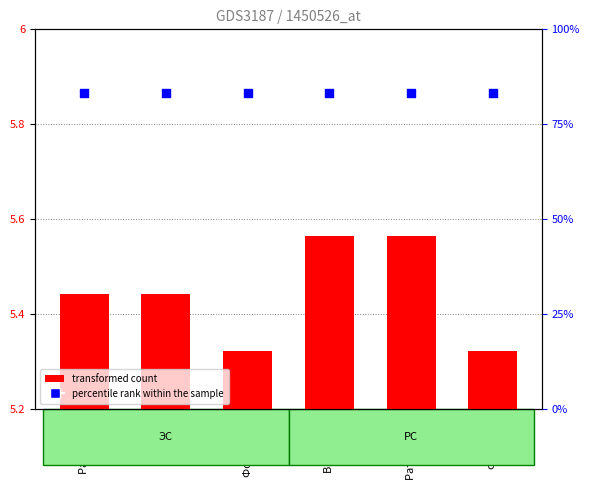

What are all the series names shown in the legend?

transformed count, percentile rank within the sample